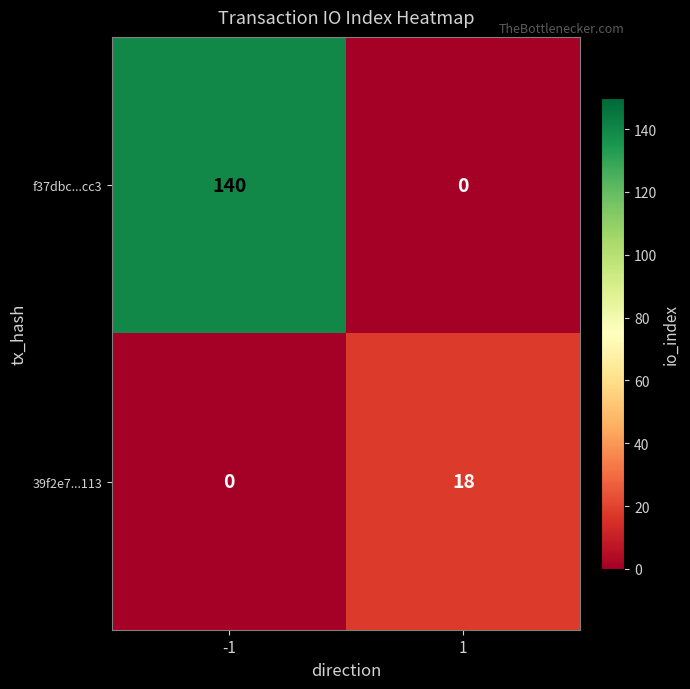

Reading left to right, extract all data points from this chart.

f37dbc...cc3: -1=140	1=0
39f2e7...113: -1=0	1=18